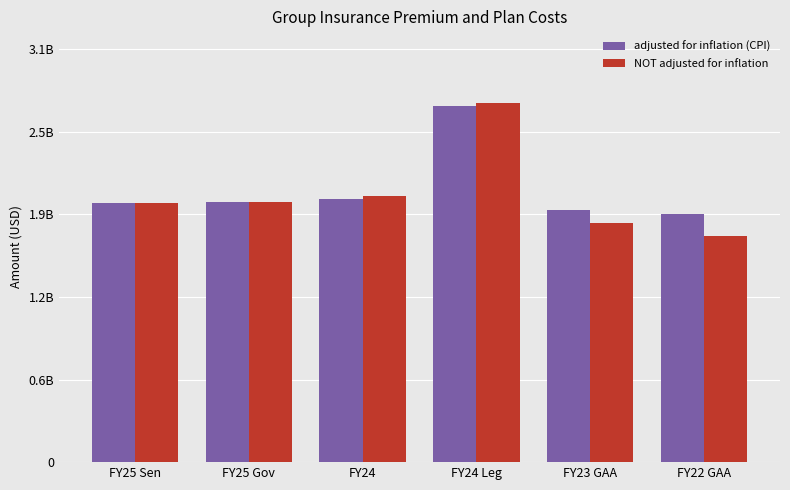

Are the bars horizontal?

No